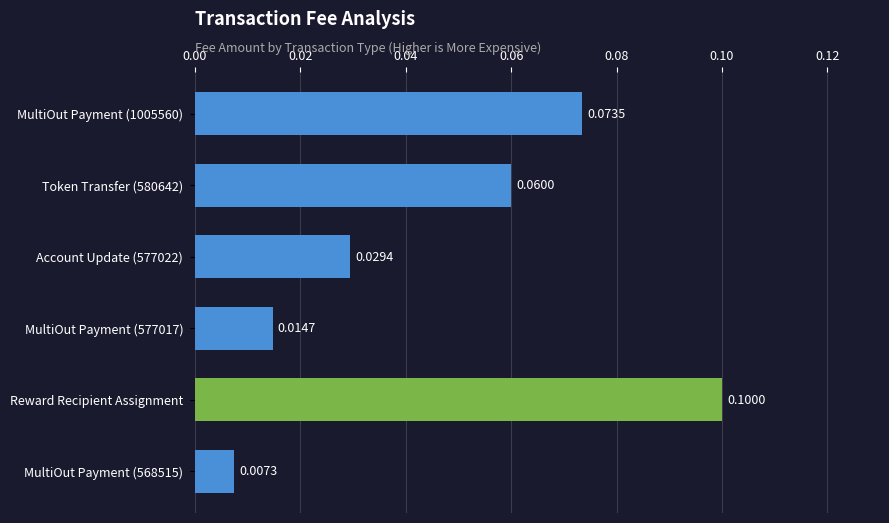

Between MultiOut Payment (568515) and MultiOut Payment (1005560), which is larger?

MultiOut Payment (1005560)